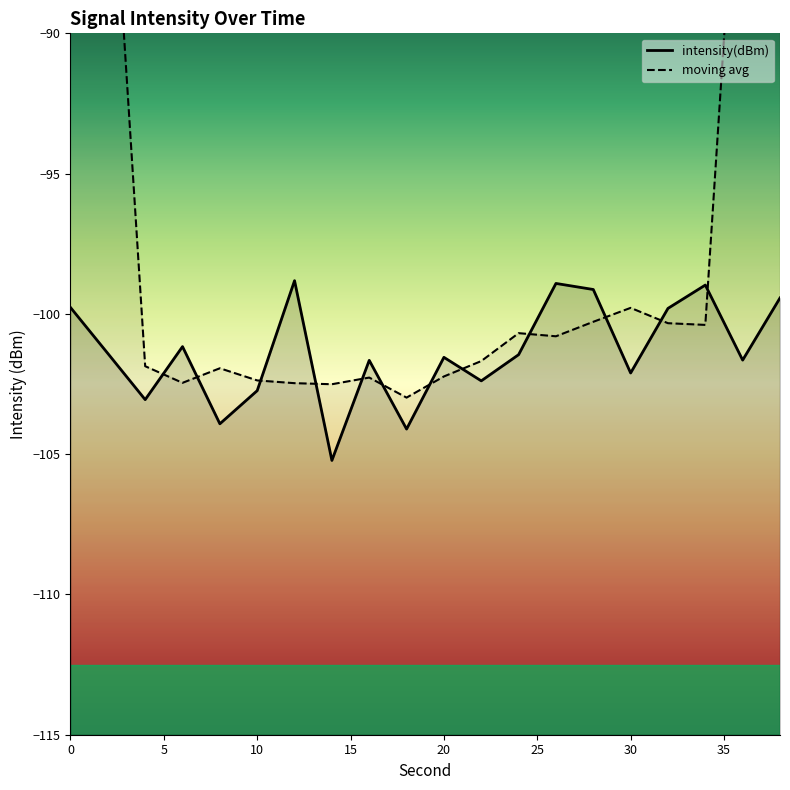

The chart shows a value of -101.2 at 6. True or false?

True